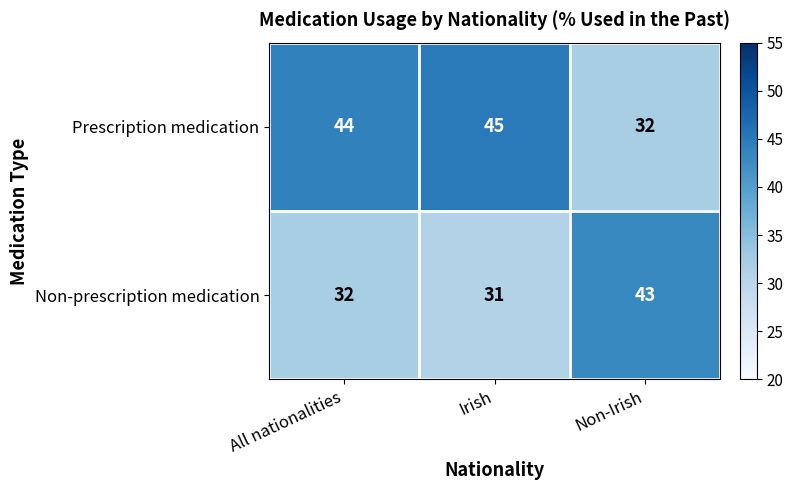

At how many categories does at least one series exceed 41?

3